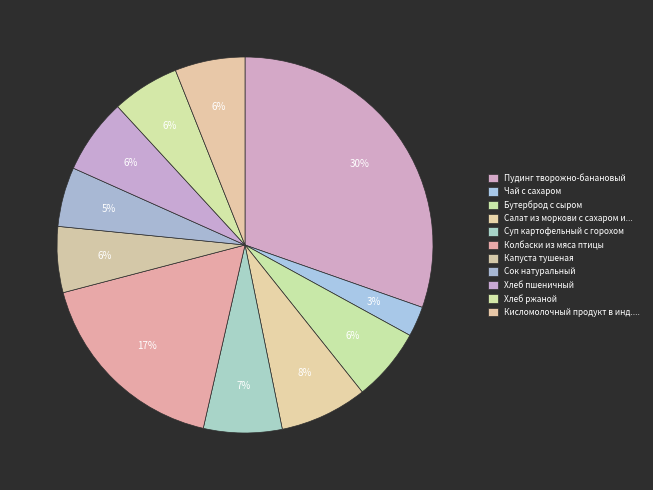

Is it true that Хлеб пшеничный is 12% of the pie?

False